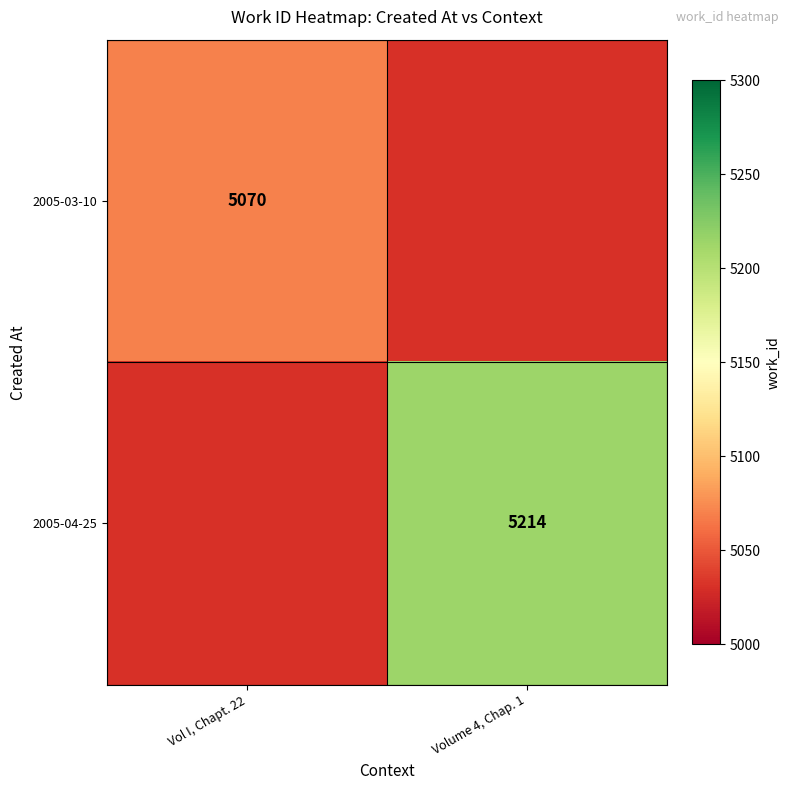

Is the value of 2005-04-25 at Volume 4, Chap. 1 greater than the value of 2005-03-10 at Vol I, Chapt. 22?

Yes